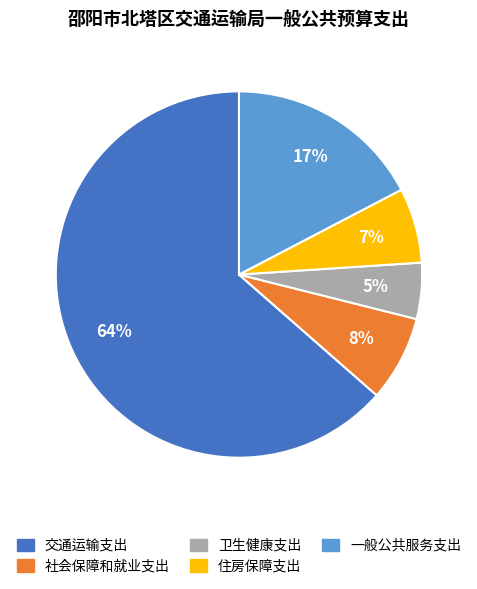

True or false: 住房保障支出 accounts for 15% of the total.

False